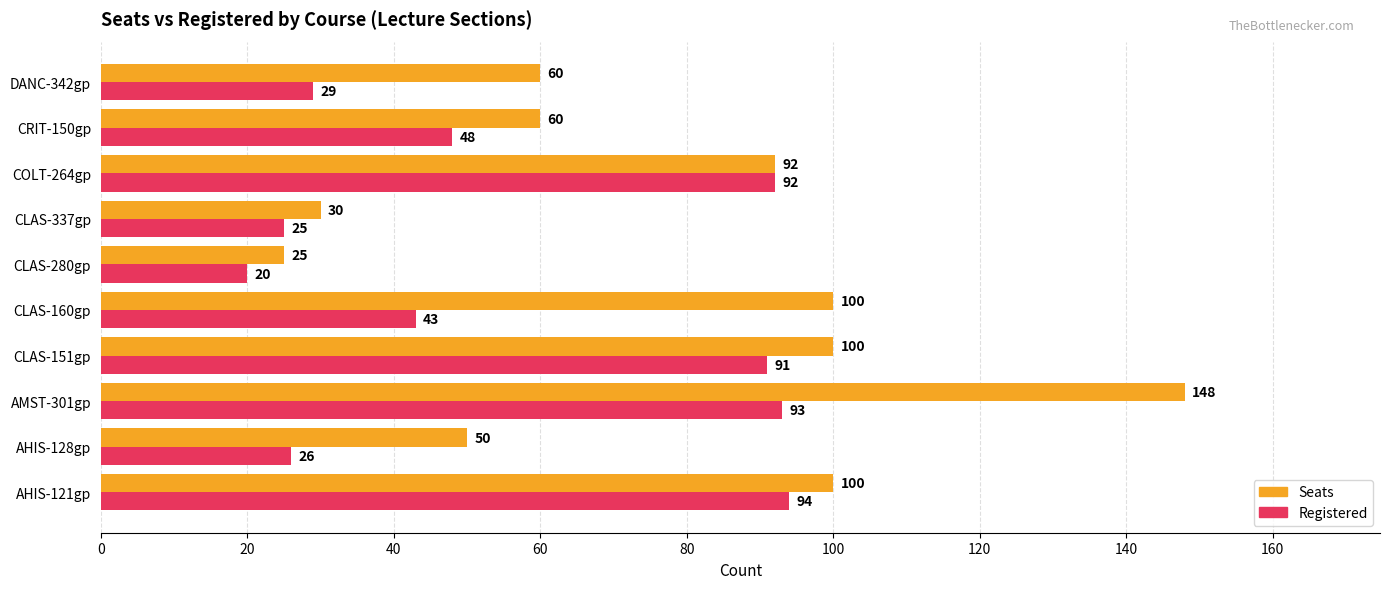

What value does the Seats series have at AMST-301gp, to the nearest 10?

150